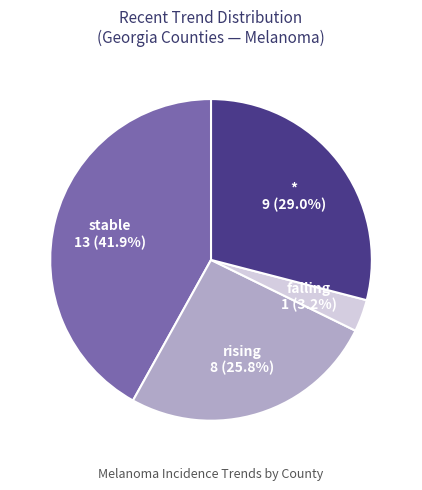

To the nearest percent, what is the combined percentage of stable and falling?

45%